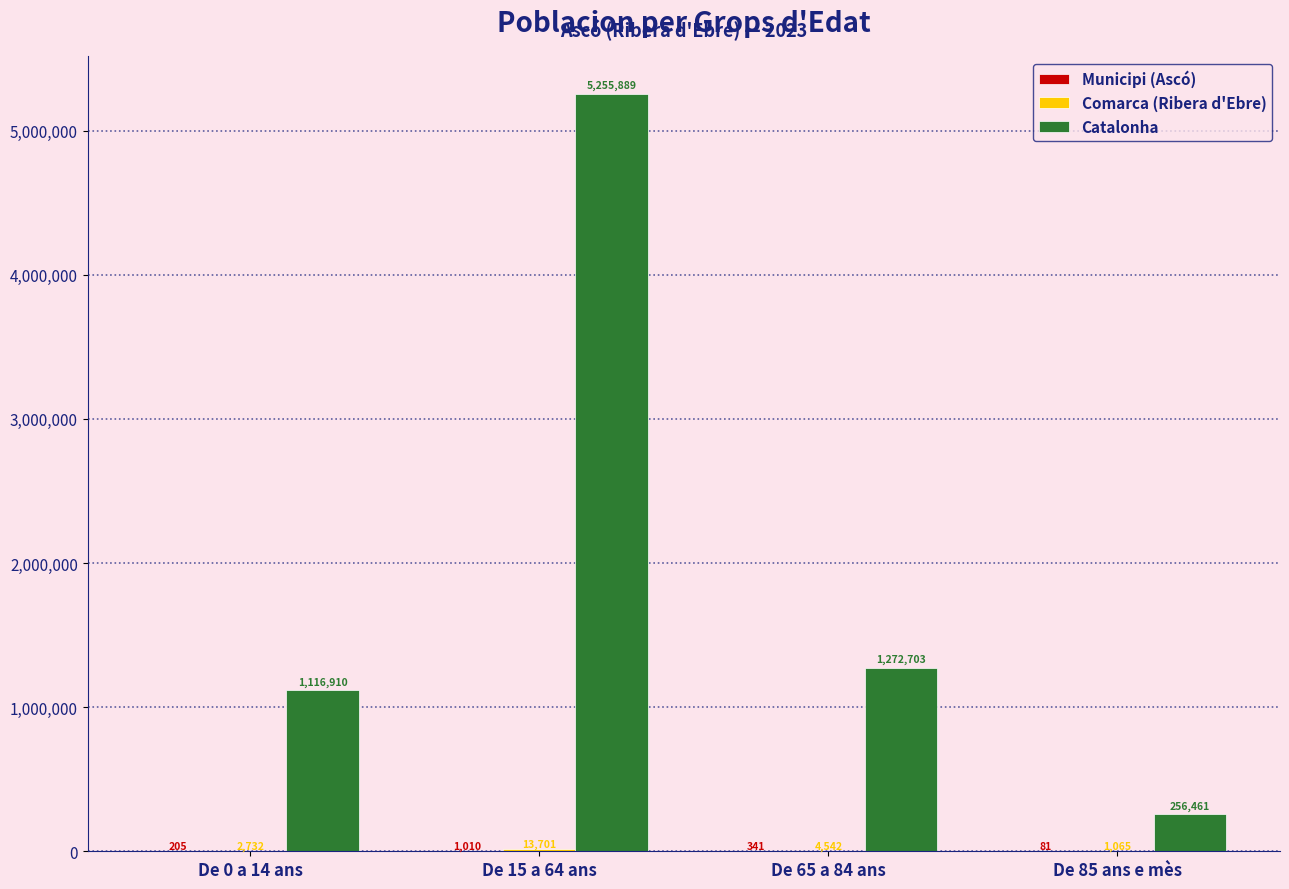

At which category is the sum across all series the highest?

De 15 a 64 ans